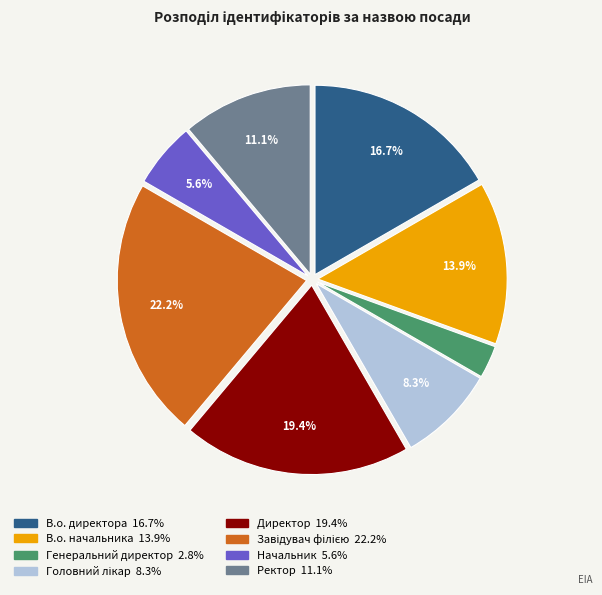

Does Директор account for over 50% of the chart?

No